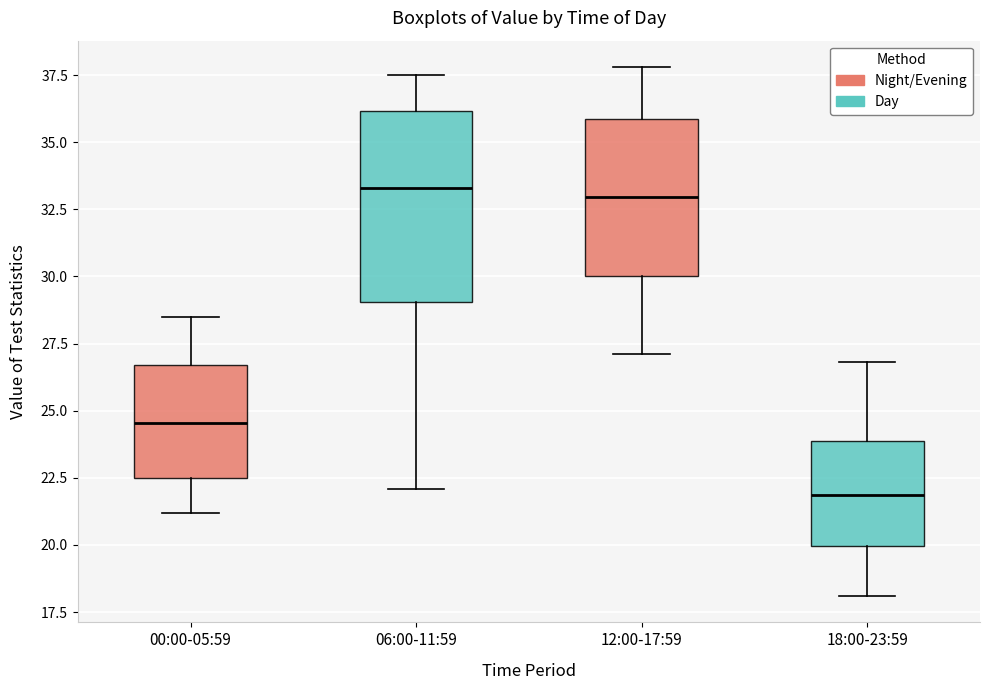

Reading left to right, transcribe this box plot: for each box, give where its median line is, the range the box spans, and where its two whiskers end, as read against the y-axis. The values are not printed on the chart, so give them approximately, as read against the axis.

00:00-05:59: median 24.5, box 22.5 to 26.5, whiskers 21.0 to 28.5
06:00-11:59: median 33.5, box 29.0 to 36.0, whiskers 22.0 to 37.5
12:00-17:59: median 33.0, box 30.0 to 36.0, whiskers 27.0 to 38.0
18:00-23:59: median 22.0, box 20.0 to 24.0, whiskers 18.0 to 27.0